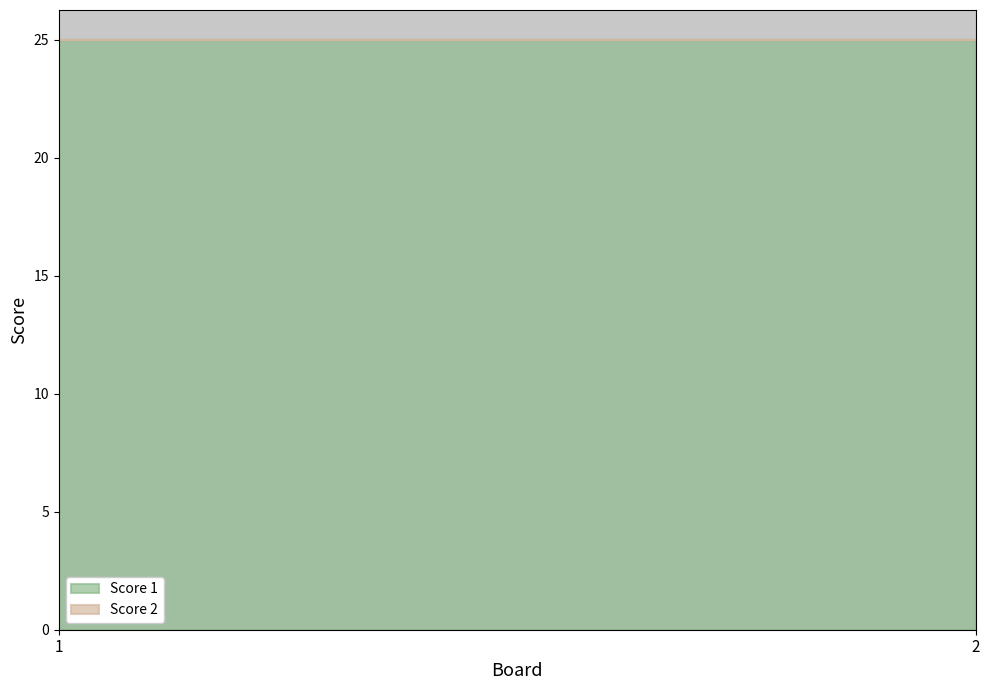

List the labels in order of Score 2 value, largest first.

1, 2